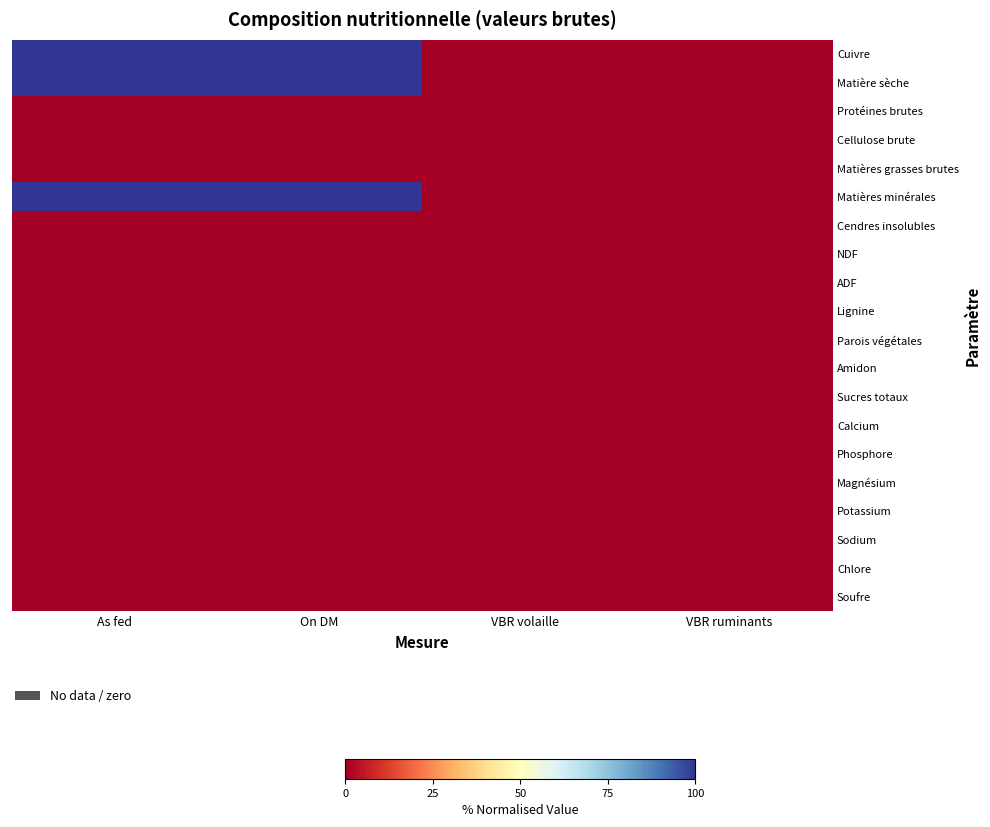

List the series in order of their peak value, highest first.

Cuivre, Matière sèche, Matières minérales, Protéines brutes, Cellulose brute, Matières grasses brutes, Cendres insolubles, NDF, ADF, Lignine, Parois végétales, Amidon, Sucres totaux, Calcium, Phosphore, Magnésium, Potassium, Sodium, Chlore, Soufre